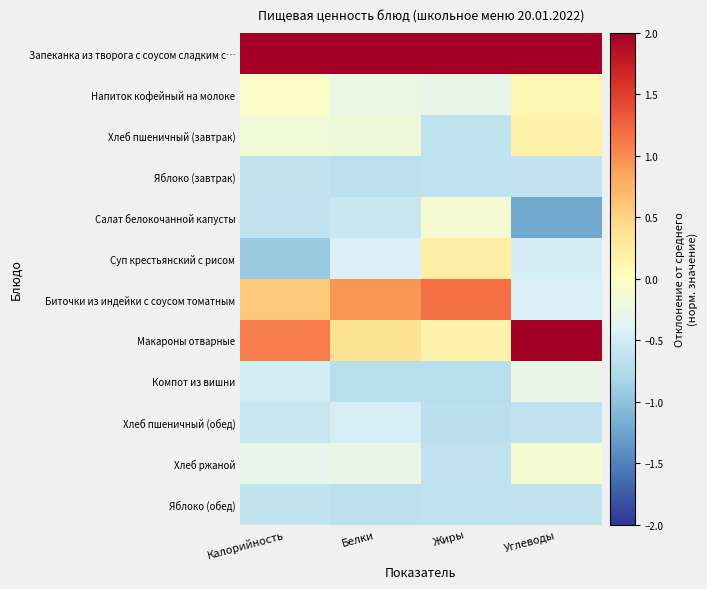

List the series in order of their peak value, lowest first.

Яблоко (завтрак), Яблоко (обед), Хлеб пшеничный (обед), Компот из вишни, Салат белокочанной капусты, Хлеб ржаной, Напиток кофейный на молоке, Хлеб пшеничный (завтрак), Суп крестьянский с рисом, Биточки из индейки с соусом томатным, Макароны отварные, Запеканка из творога с соусом сладким с…